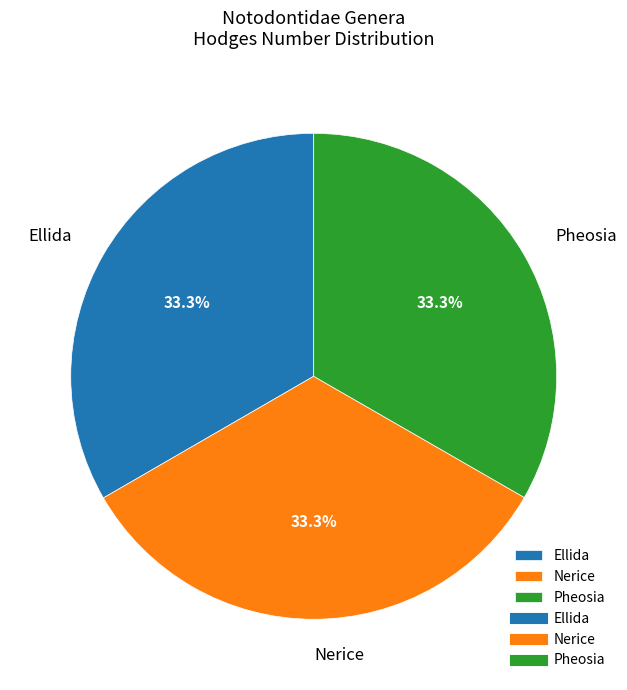

Count the number of slices in the pie.

3